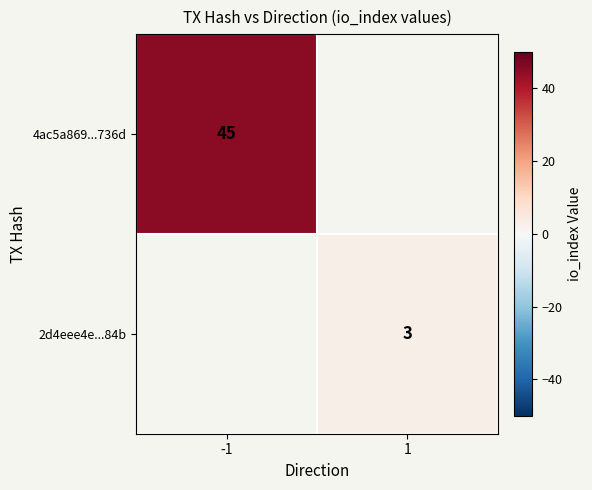

True or false: 2d4eee4e...84b has a value of 3 at 1.

True